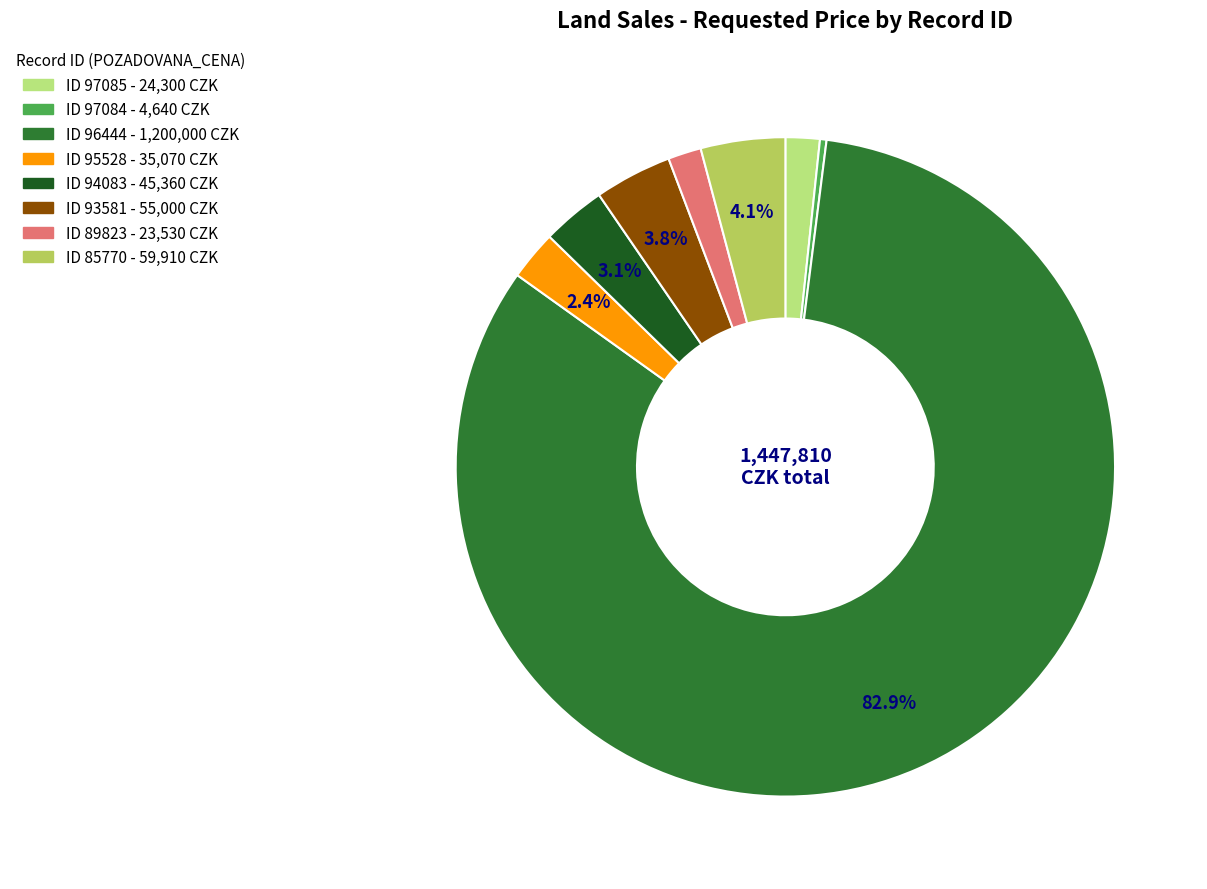

Is there any slice that represents more than half of the pie?

Yes